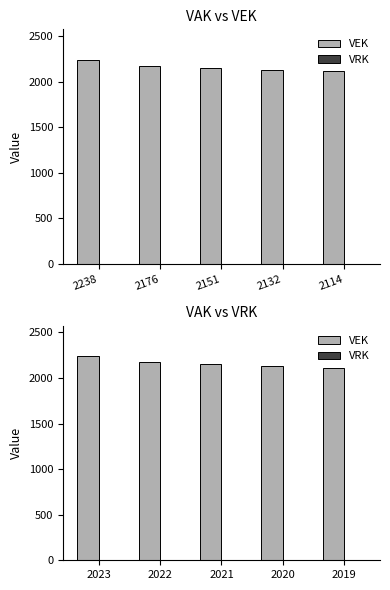

List the series in order of their peak value, lowest first.

VRK, VEK